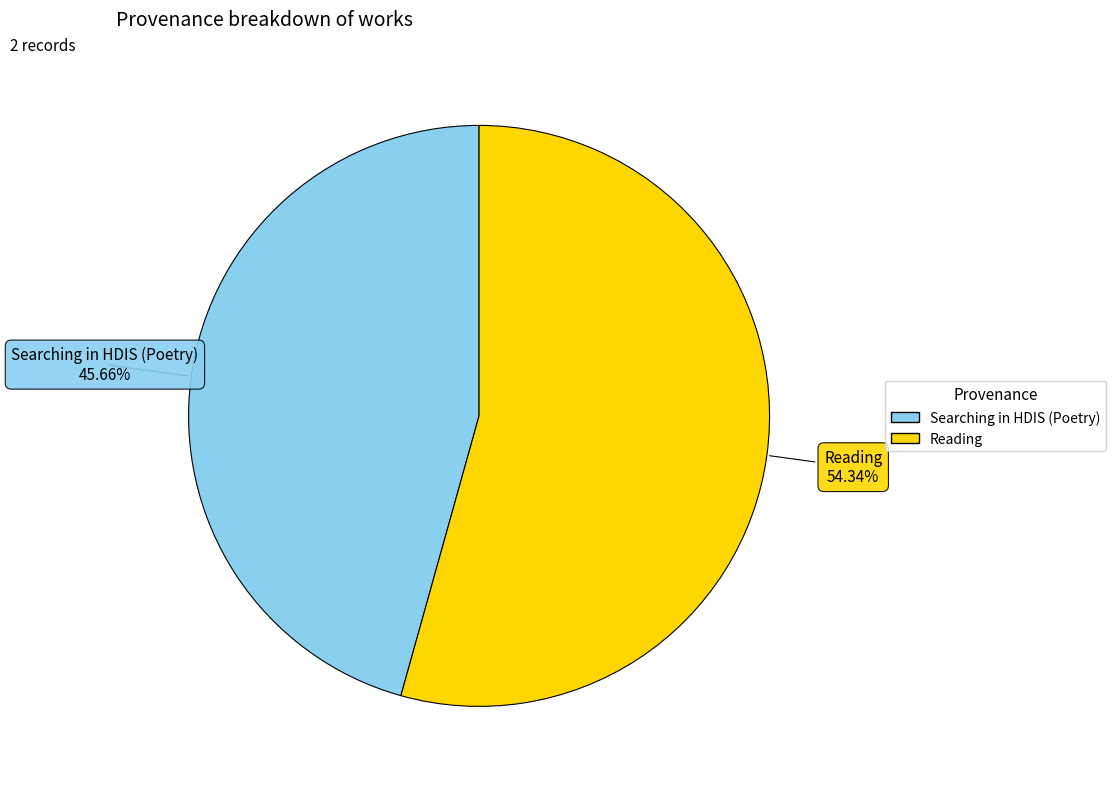

True or false: Reading accounts for 54% of the total.

True